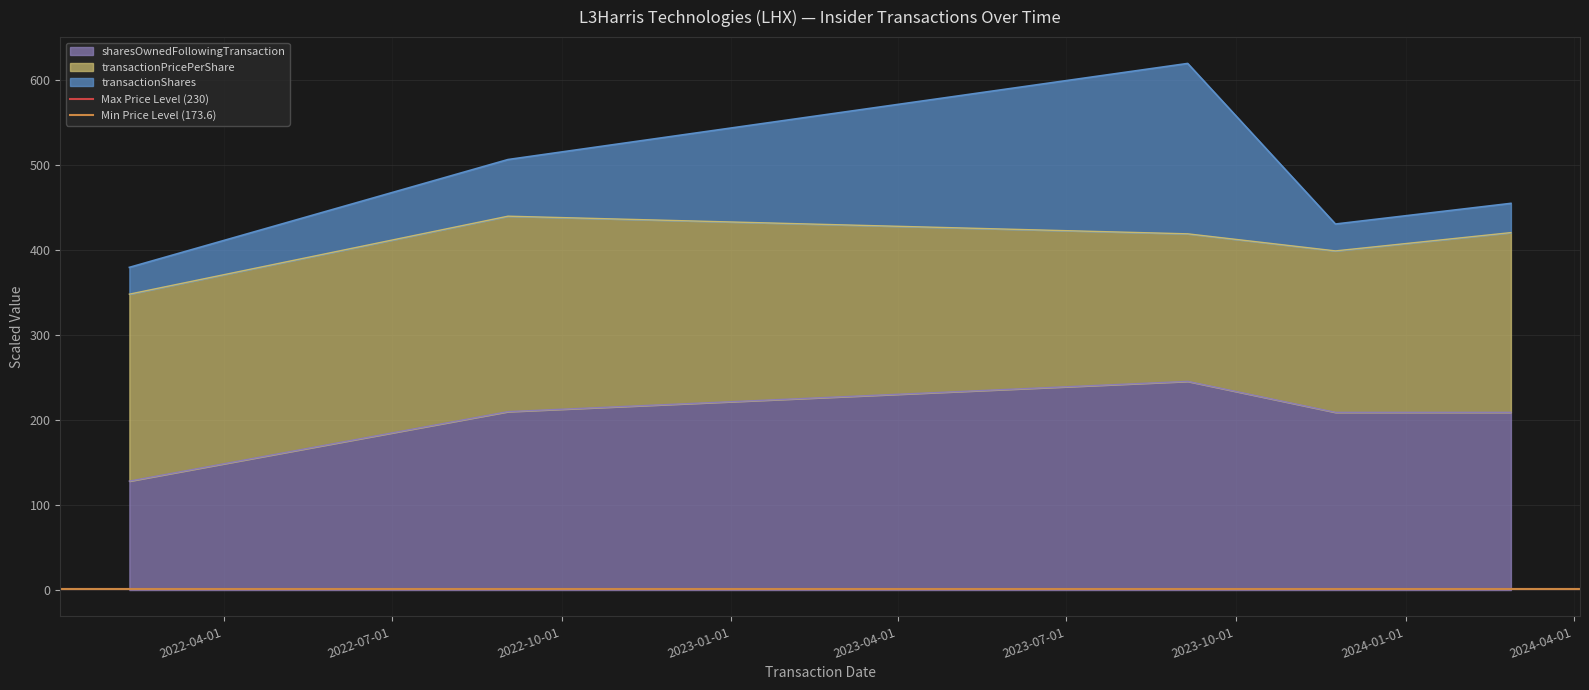

What is the minimum value for sharesOwnedFollowingTransaction?

128.2